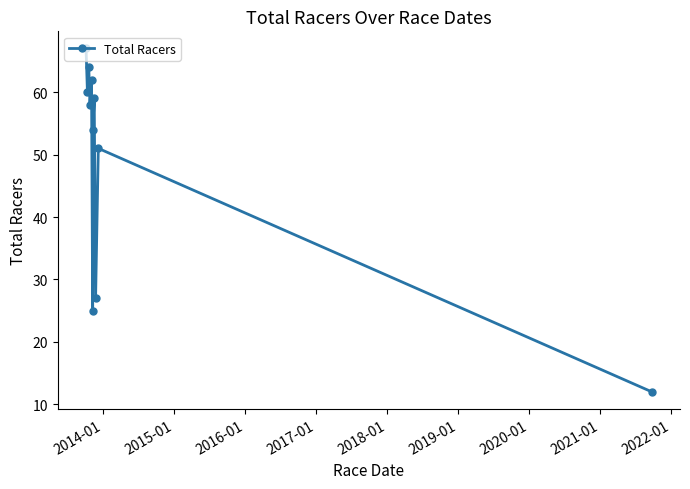

True or false: the data has more than 1 interior local peaks.

True